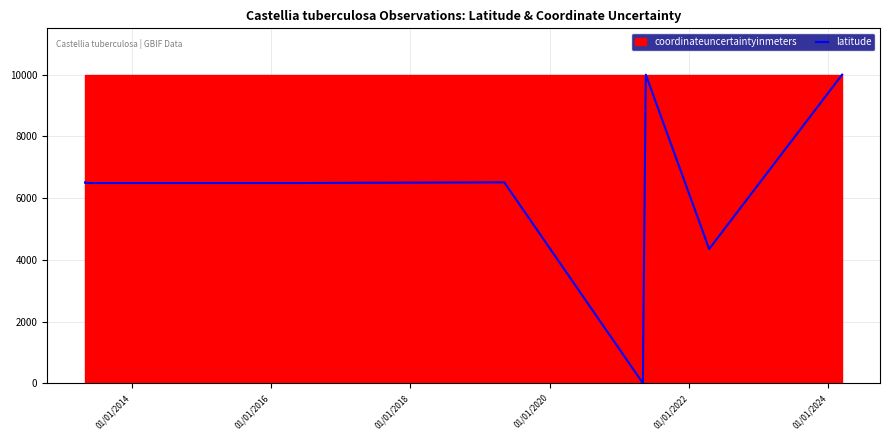

What is the maximum value shown in the chart?

10000.0